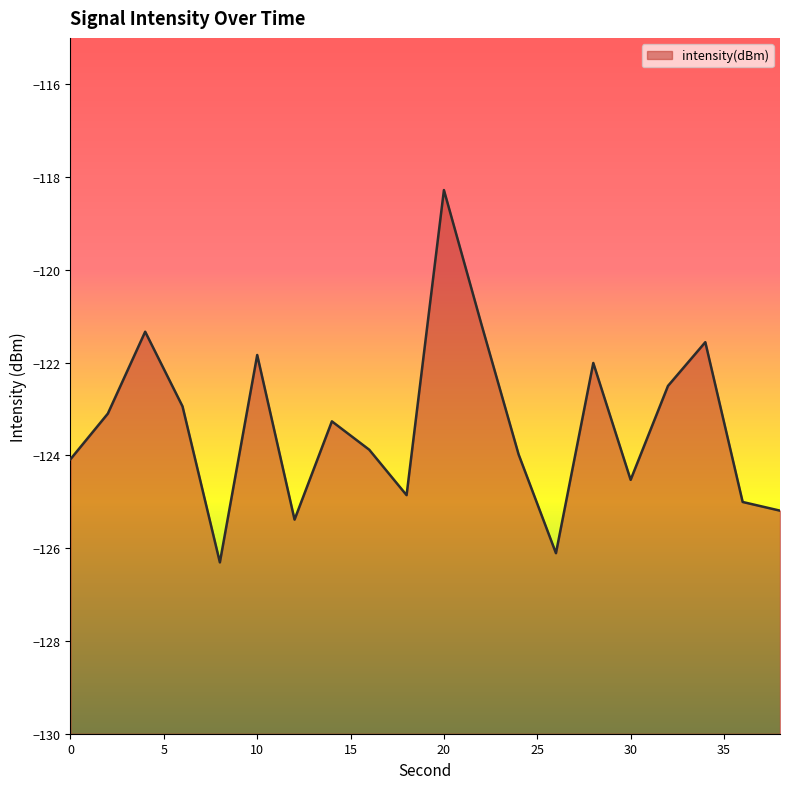

At which category does the chart reach its peak across all series?

20